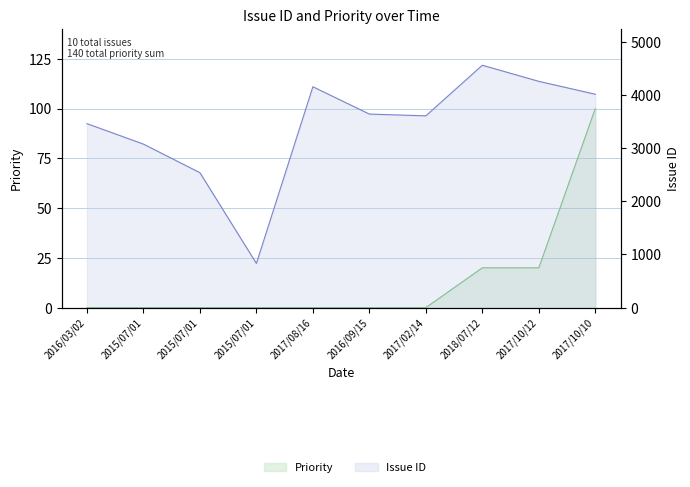

Reading left to right, transcribe all the data shown in this chart.

Issue ID: 3462	3077	2539	831	4156	3642	3609	4561	4258	4015
Priority: 0	0	0	0	0	0	0	20	20	100